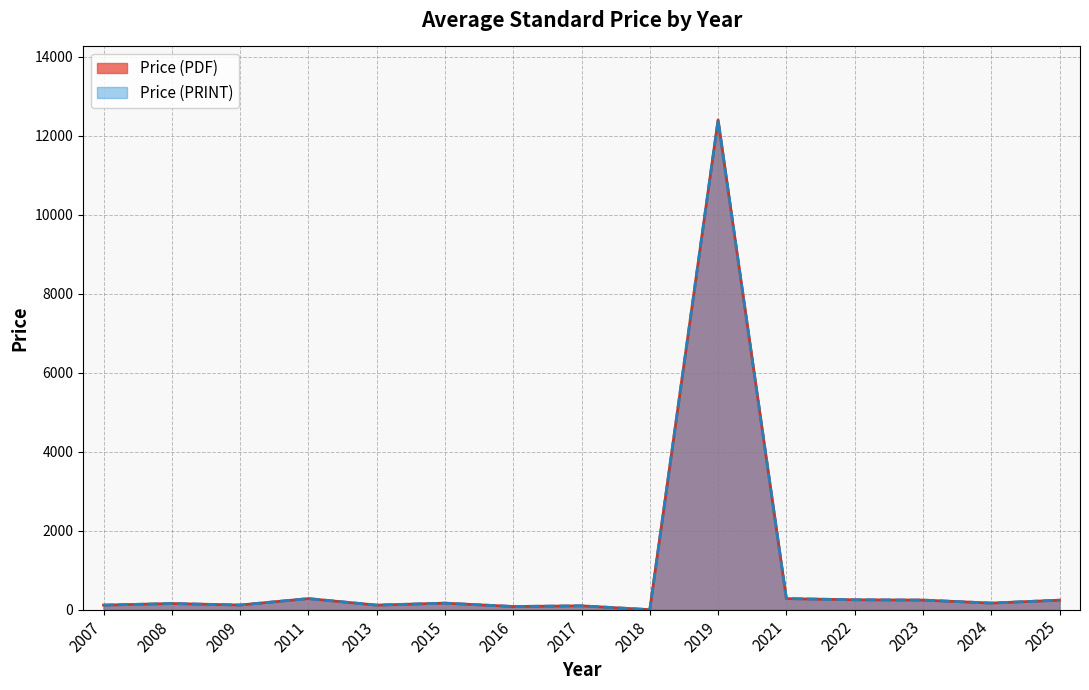

What is the approximate value of Price (PRINT) at 2009?

117.5